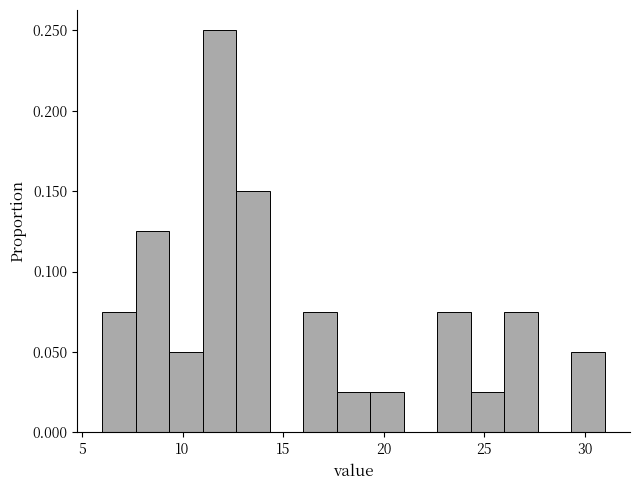

Around what value on the x-axis is the tallest bar? Give the approximate position of its centre, as read against the axis.

12.0